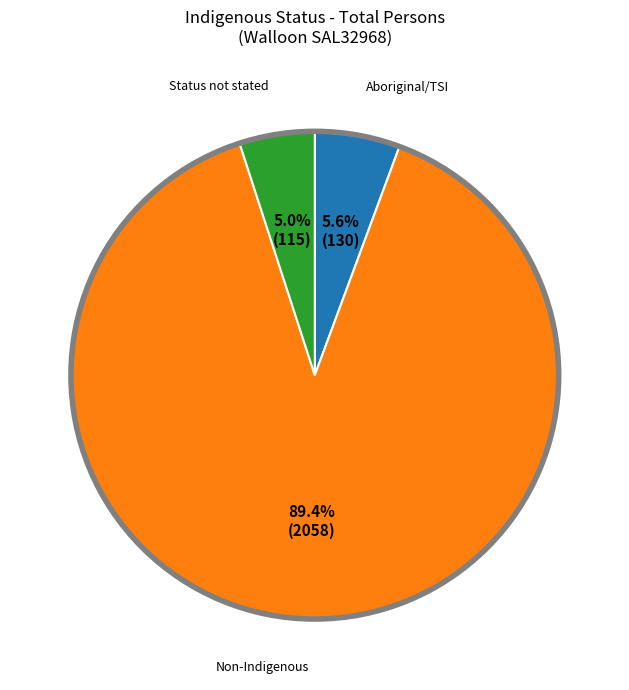

What percentage is the Non-Indigenous slice, to the nearest percent?

89%